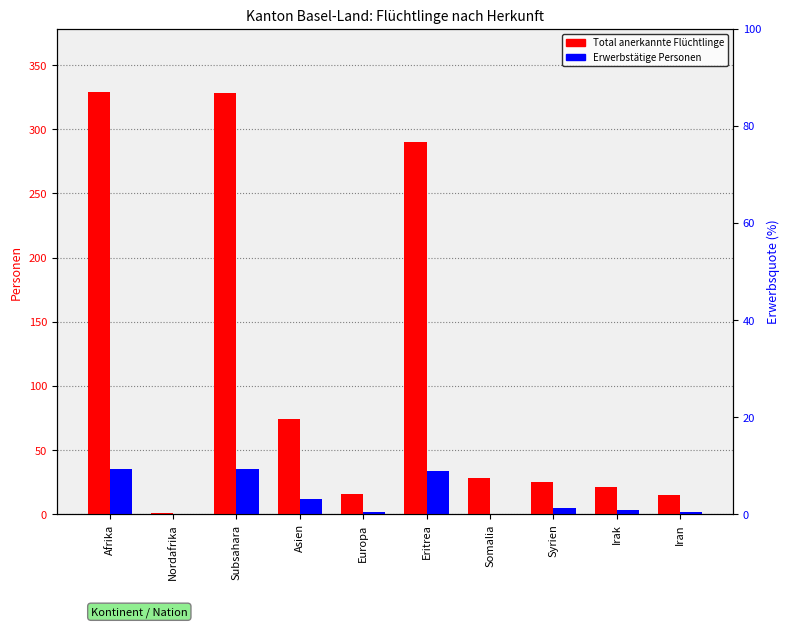

Rank the categories by Erwerbstätige Personen value from highest to lowest.

Afrika, Subsahara, Eritrea, Asien, Syrien, Irak, Europa, Iran, Nordafrika, Somalia